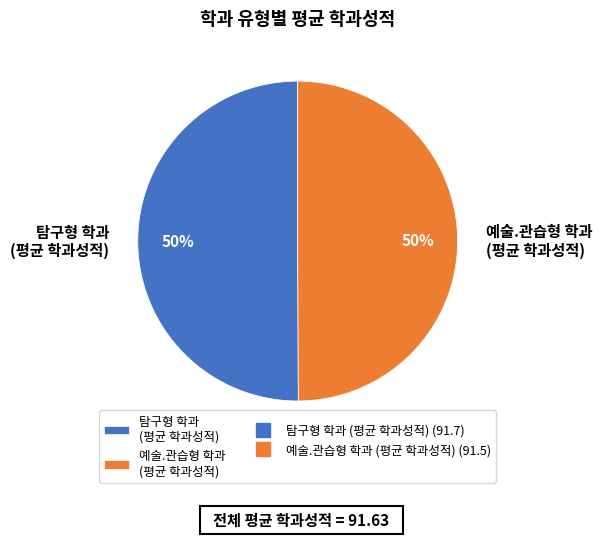

Do 예술.관습형 학과 (평균 학과성적) and 탐구형 학과 (평균 학과성적) together represent more than half of the pie?

Yes